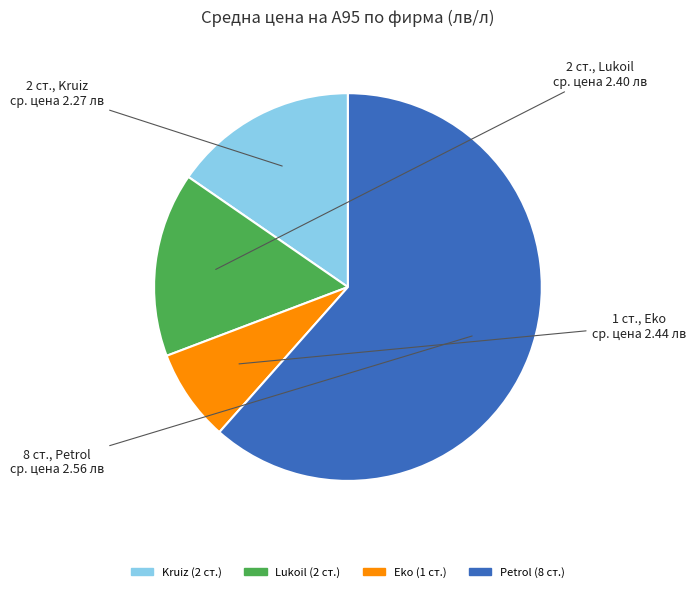

Is there any slice that represents more than half of the pie?

Yes